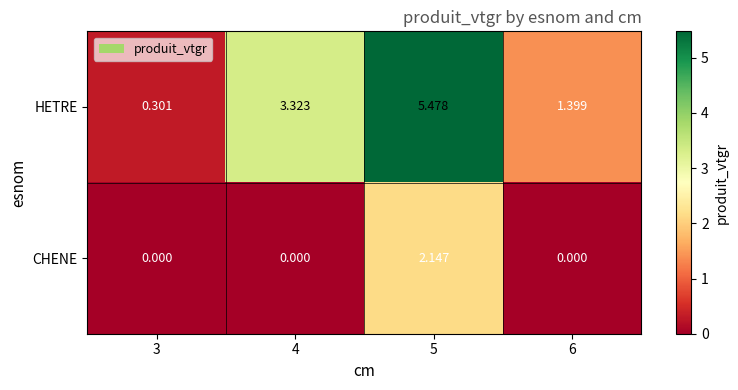

At how many categories does at least one series exceed 3?

2